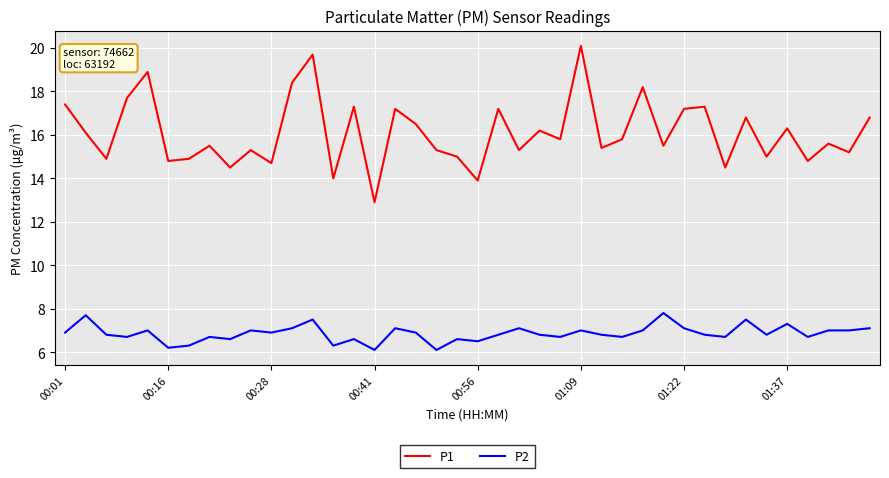

Rank the series by their average value, from highest to lowest.

P1, P2